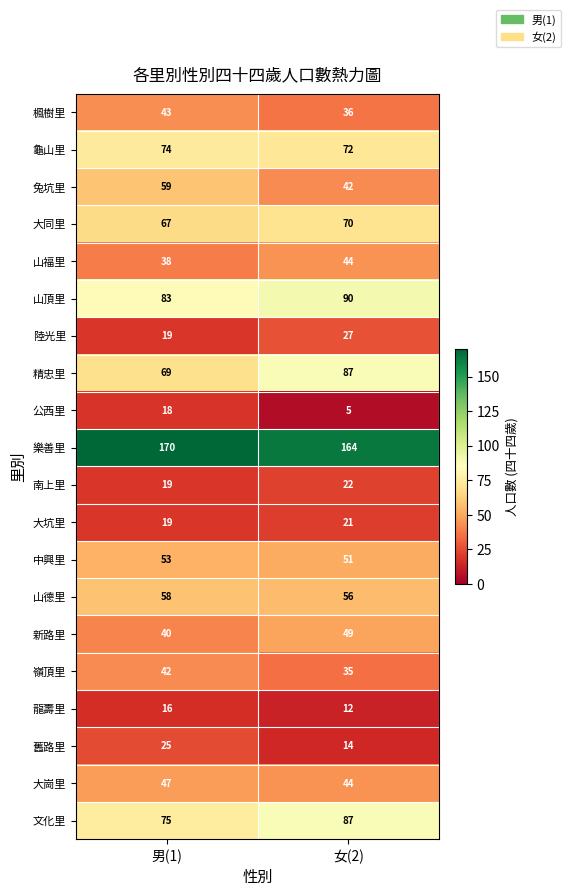

What is the sum of the 新路里 values at 女(2) and 男(1)?

89